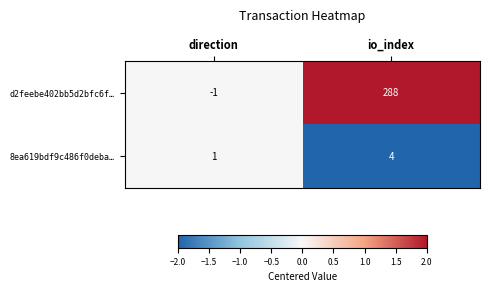

At which category is the sum across all series the highest?

io_index